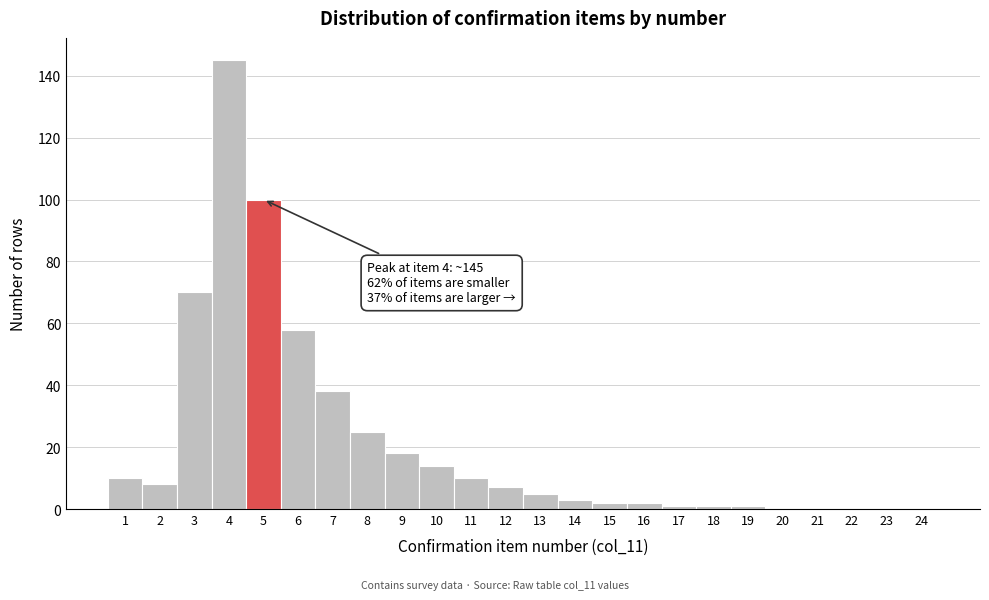

Reading left to right, what are all the values shown in this chart?

1=10	2=8	3=70	4=145	5=100	6=58	7=38	8=25	9=18	10=14	11=10	12=7	13=5	14=3	15=2	16=2	17=1	18=1	19=1	20=0	21=0	22=0	23=0	24=0